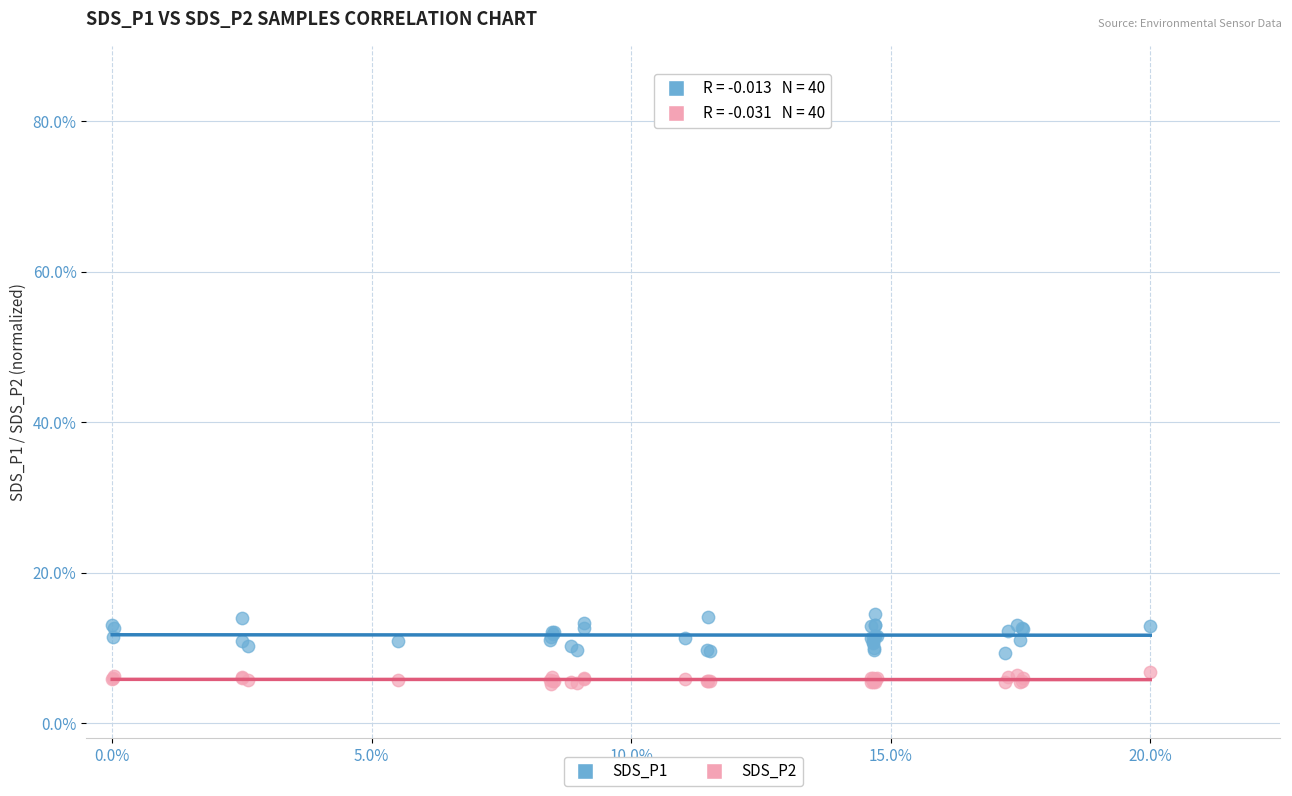

What are all the series names shown in the legend?

SDS_P1, SDS_P2